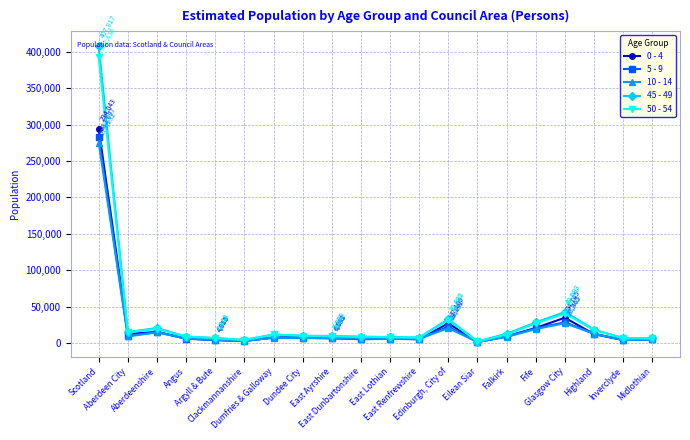

What is the greatest value displayed?

407817